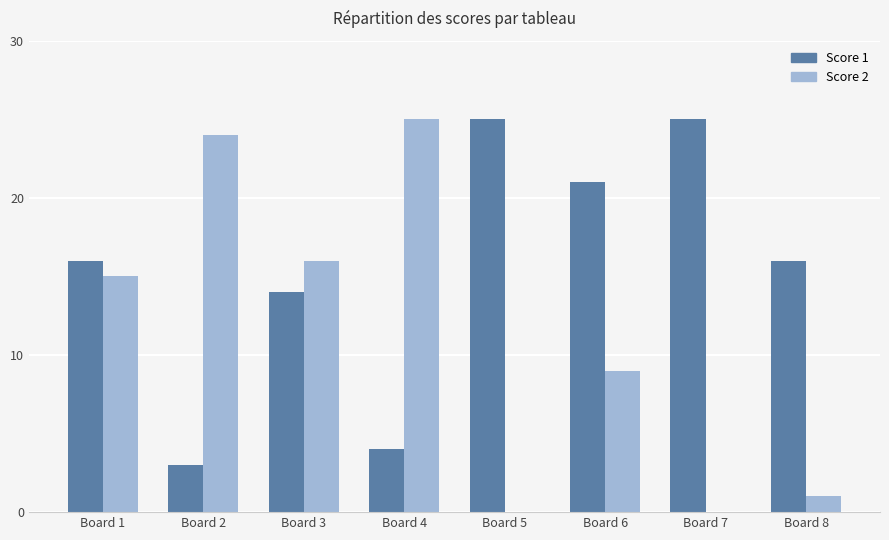

What are all the series names shown in the legend?

Score 1, Score 2